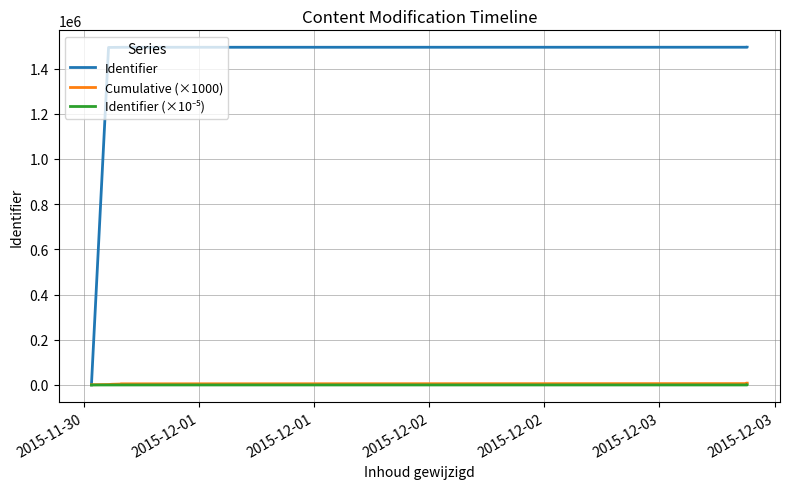

Where is Identifier nearest to the value 747254?

2015-12-01